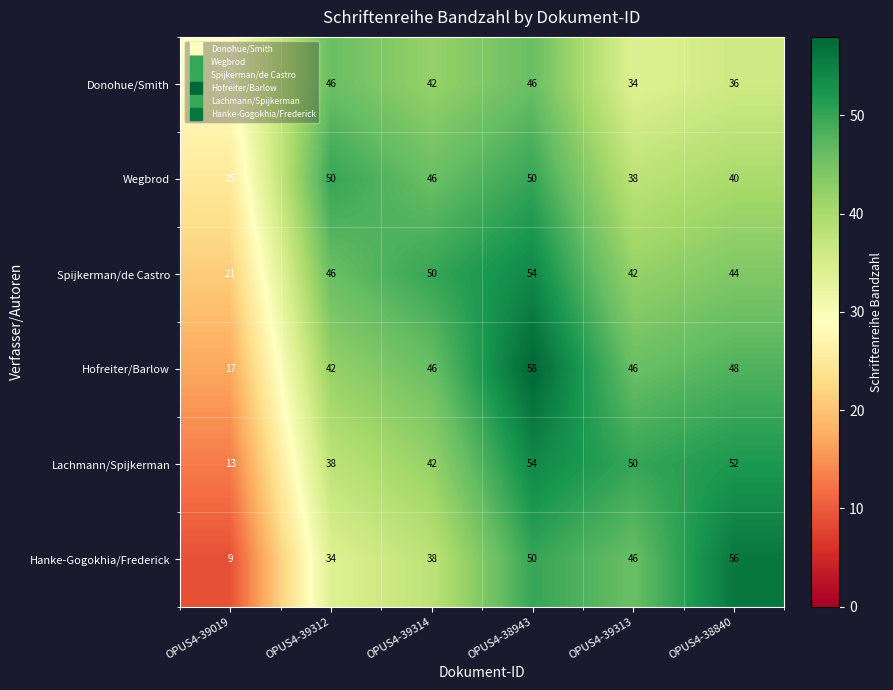

Where is Hofreiter/Barlow nearest to the value 37?

OPUS4-39312